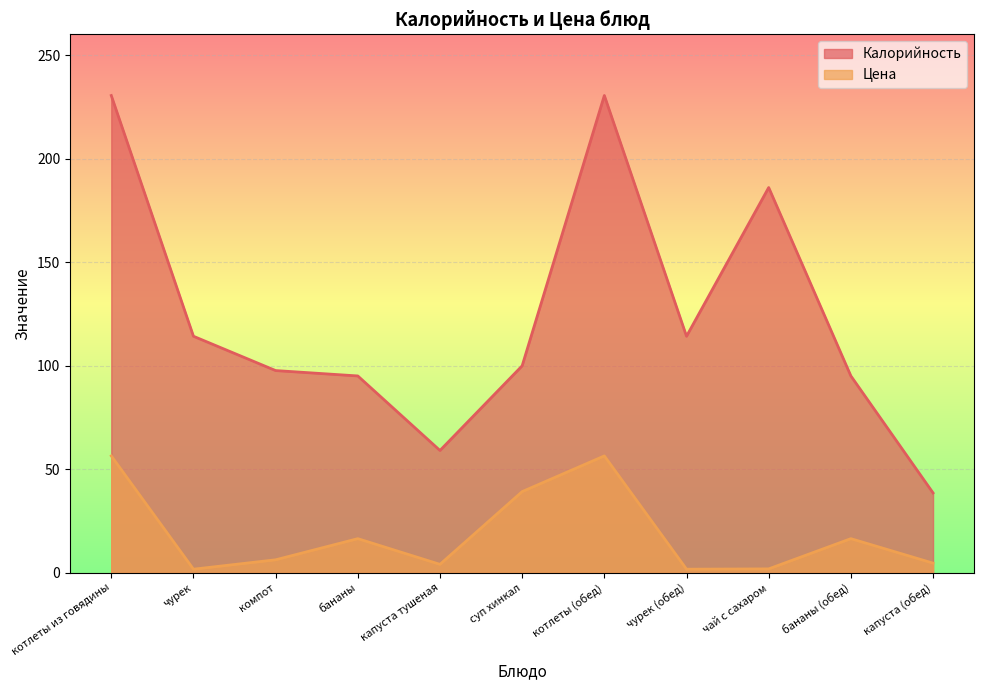

List the labels in order of Цена value, smallest first.

чурек, чурек (обед), чай с сахаром, капуста тушеная, капуста (обед), компот, бананы, бананы (обед), суп хинкал, котлеты из говядины, котлеты (обед)